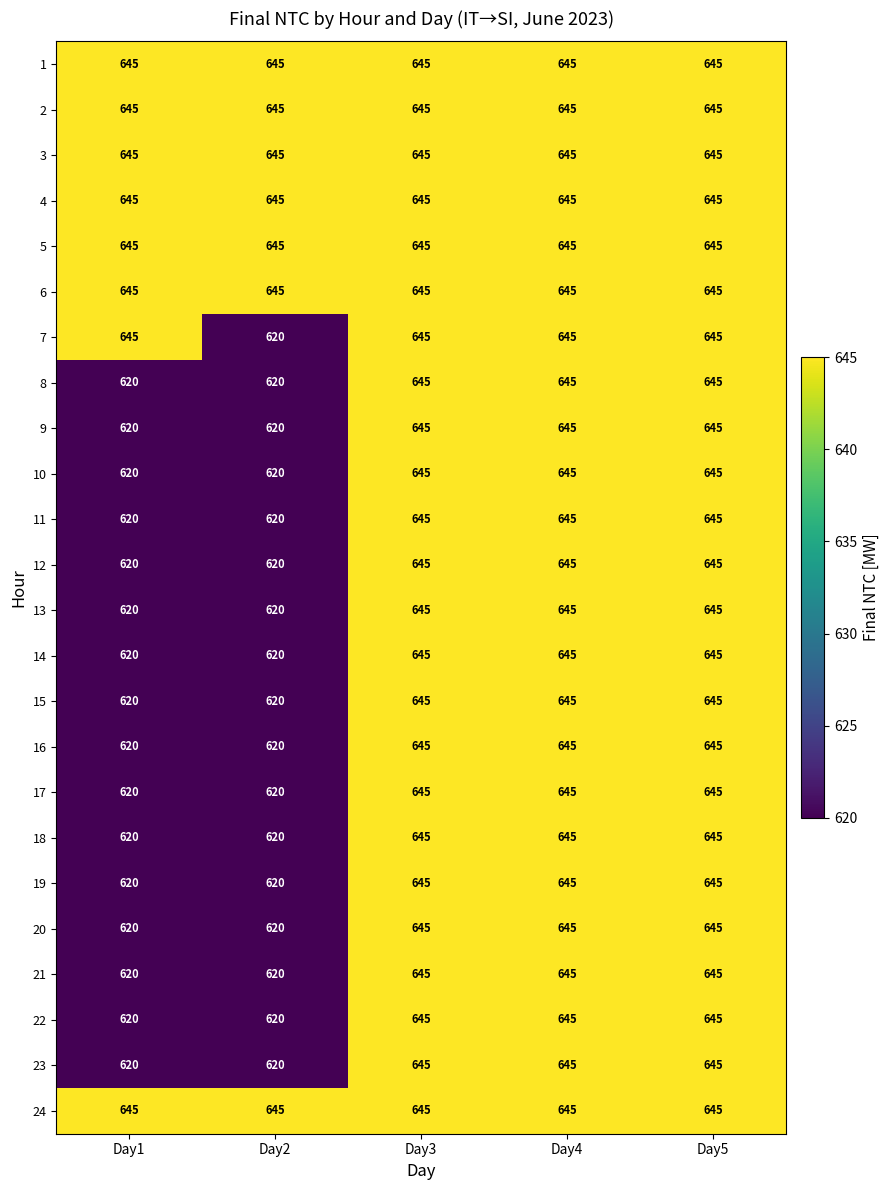

Is it true that 5 equals 1053 at Day2?

False